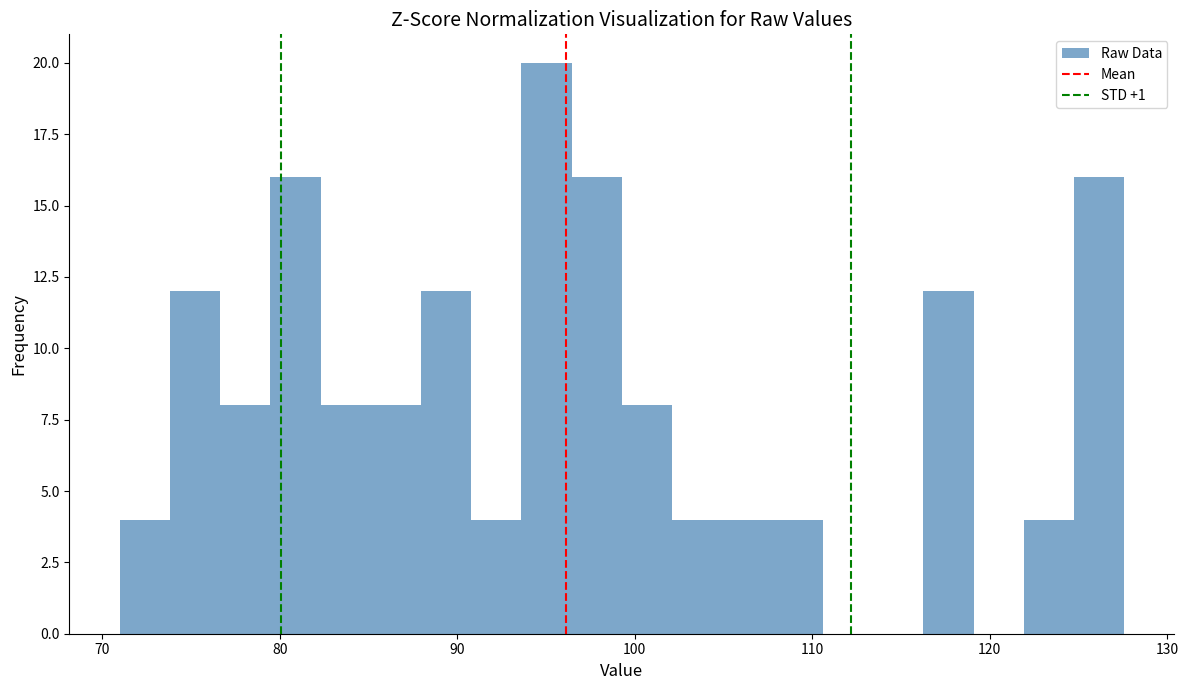

Read against the x-axis, roughly where is the centre of the tallest bar?

95